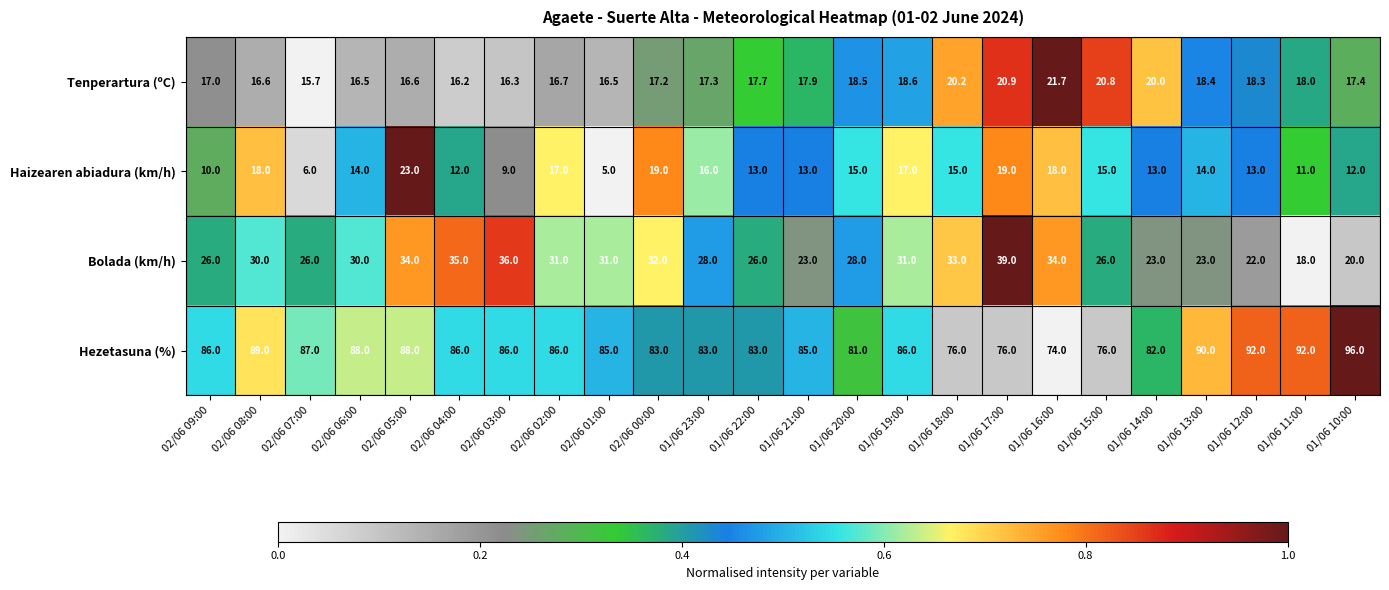

At 02/06 06:00, list the series in order from largest to smallest.

Hezetasuna (%), Bolada (km/h), Tenperartura (ºC), Haizearen abiadura (km/h)